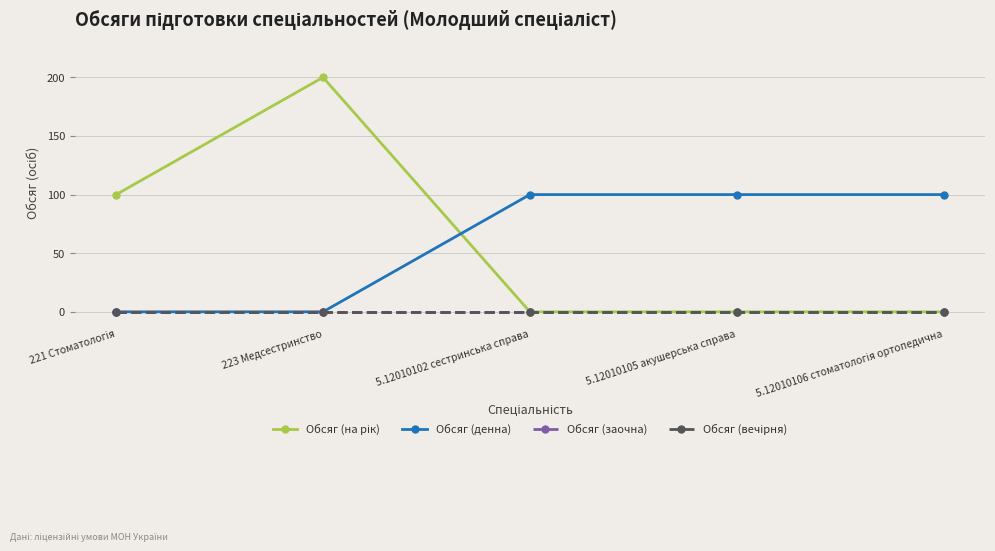

Does the chart have visible grid lines?

Yes